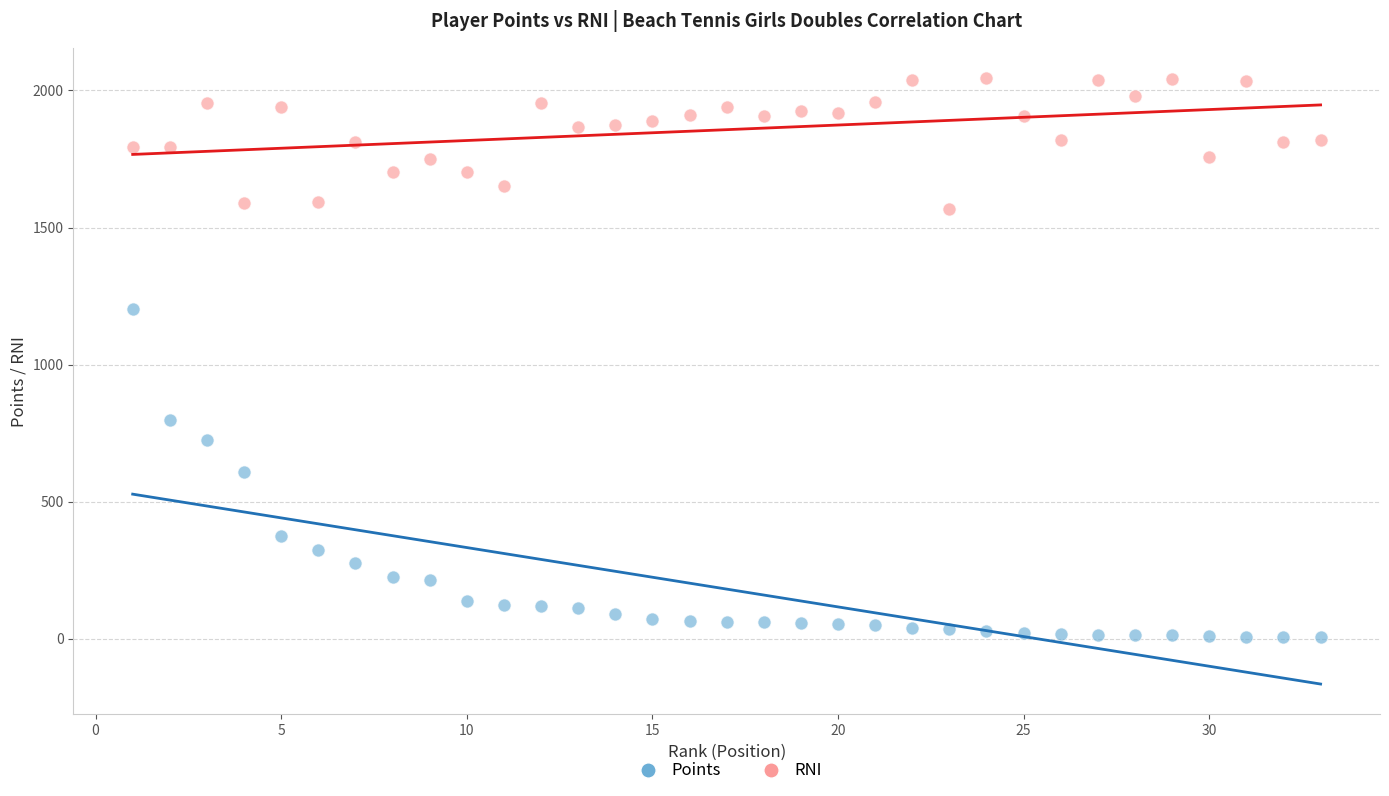

Which series has the largest Y range (max minus min)?

Points